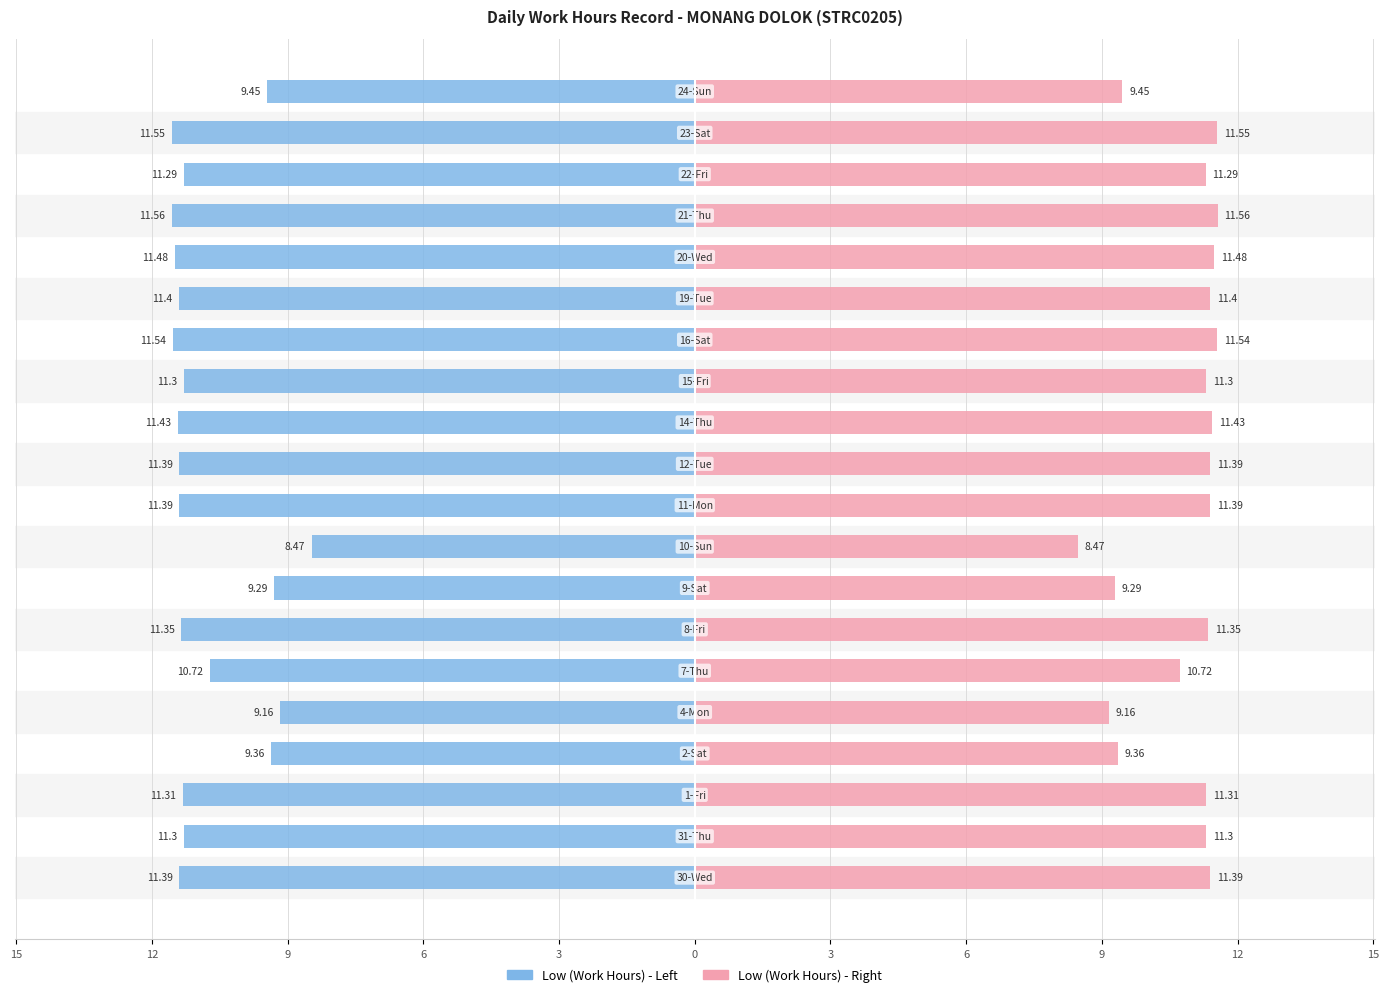

Are the bars horizontal?

Yes